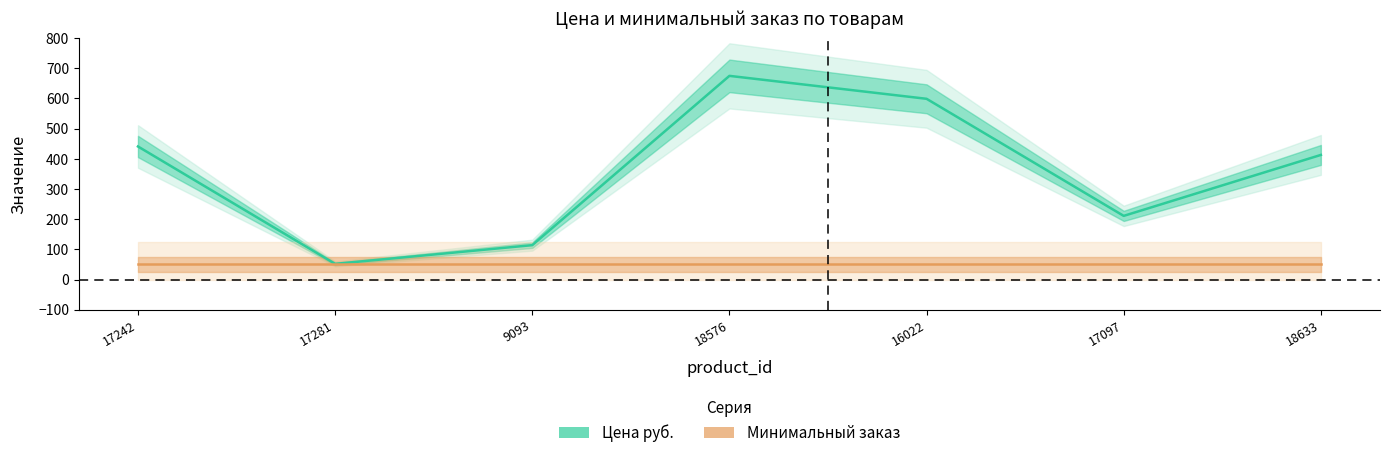

At 17097, list the series in order from largest to smallest.

Цена руб., Минимальный заказ